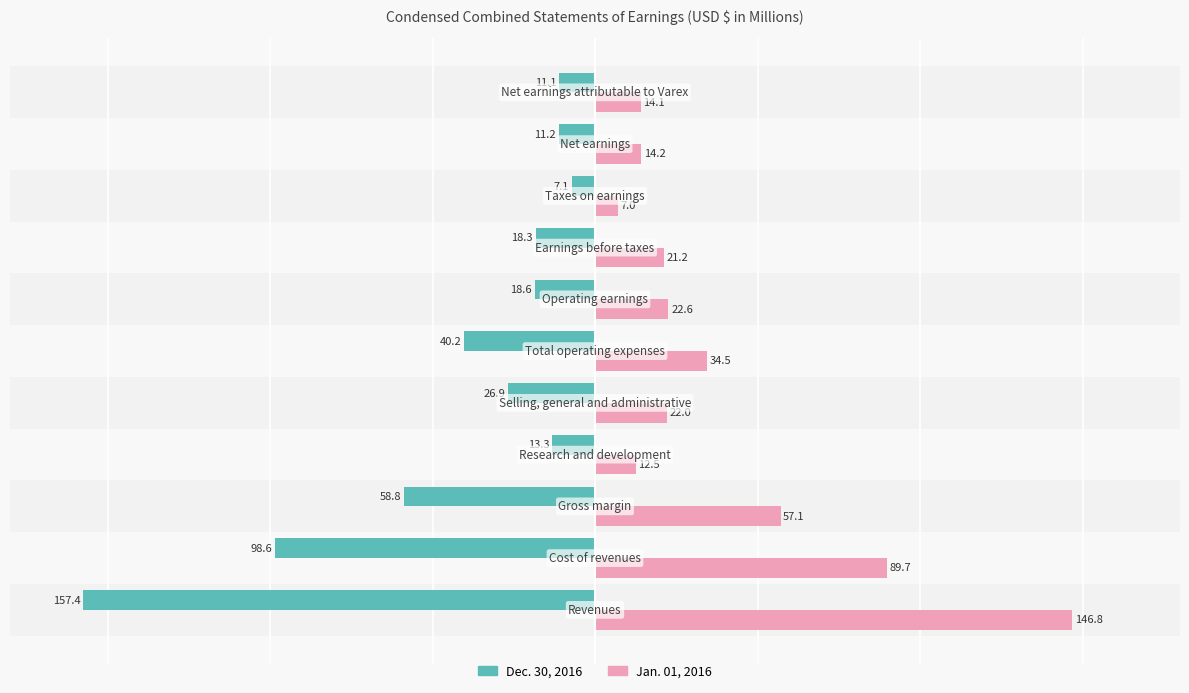

Which series has the largest total across all categories?

Jan. 01, 2016